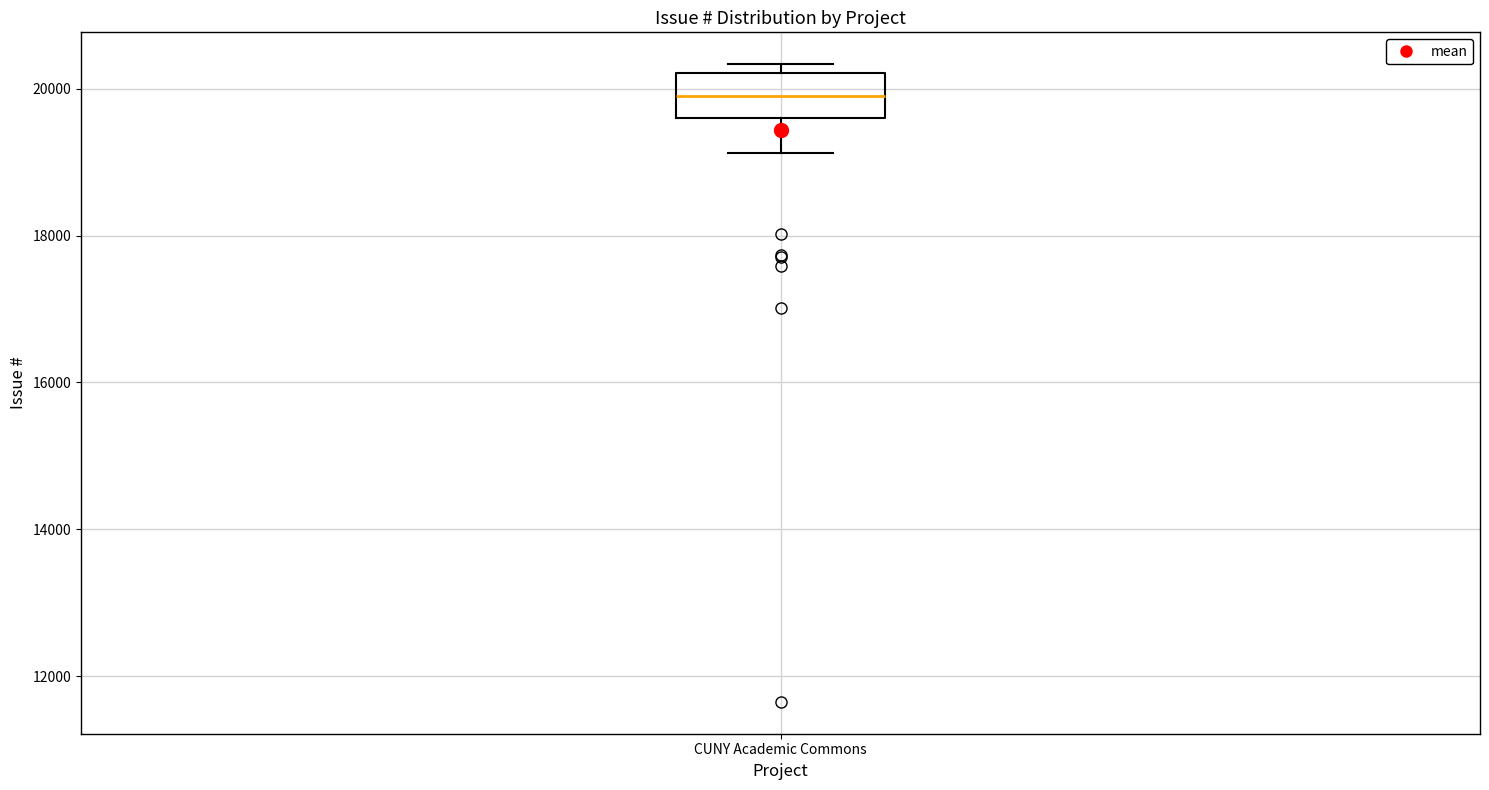

Transcribe this box plot: give where the median line is, the range the box spans, and where the two whiskers end, as read against the y-axis. The values are not printed on the chart, so give them approximately, as read against the axis.

median 20000, box 19600 to 20200, whiskers 19200 to 20400